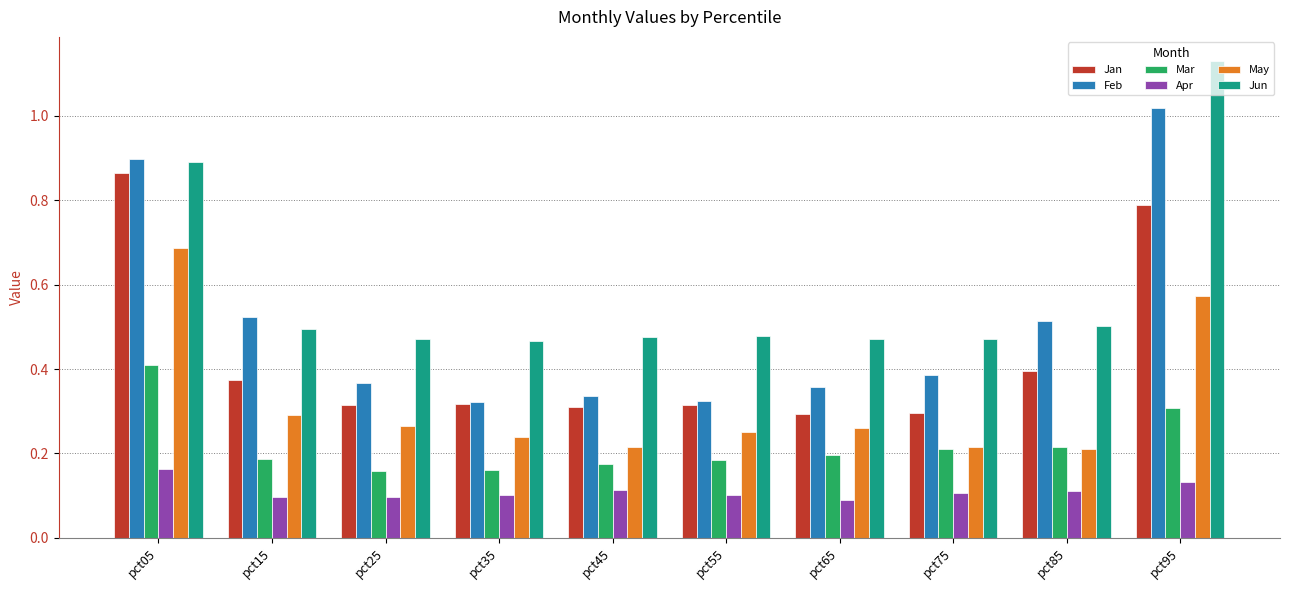

How many May values are between 0 and 1?

10